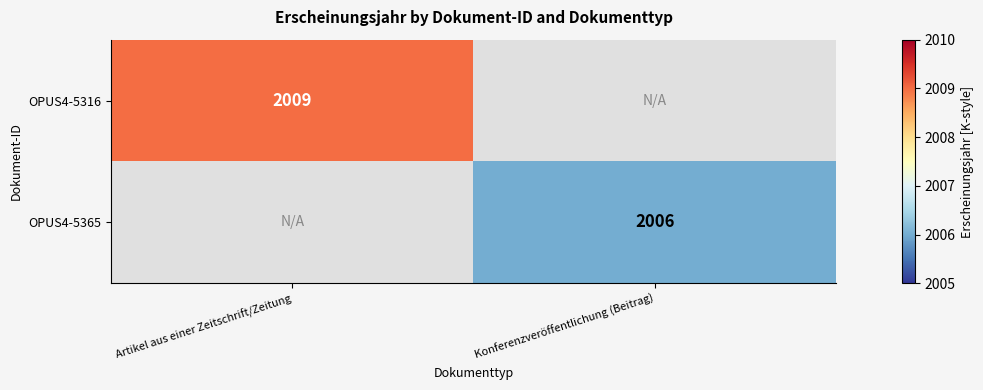

True or false: OPUS4-5316 has a value of 2009 at Artikel aus einer Zeitschrift/Zeitung.

True